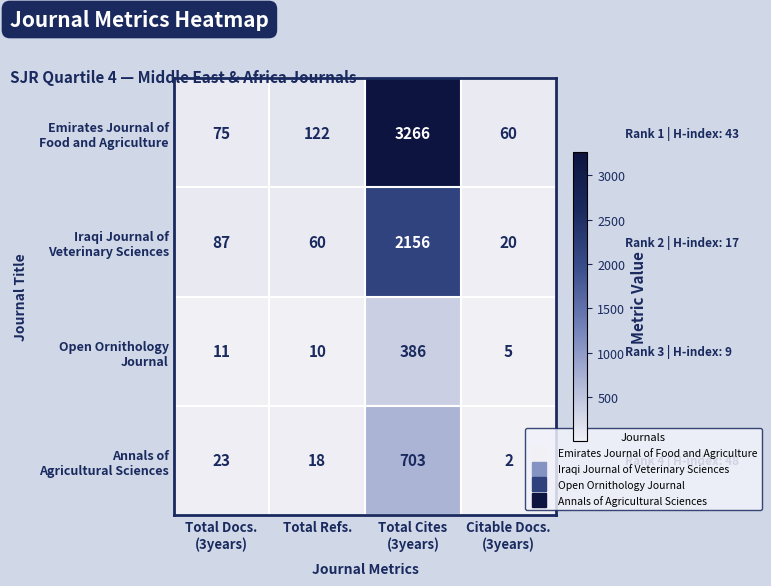

Count the number of data series in this chart.

4